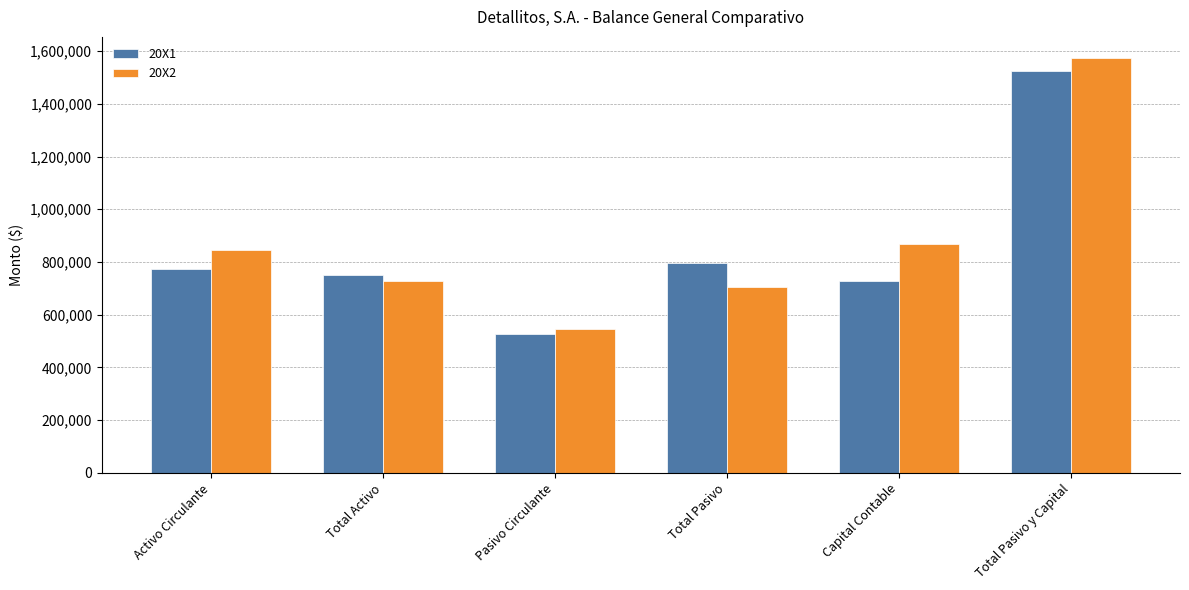

Does the chart contain stacked bars?

No